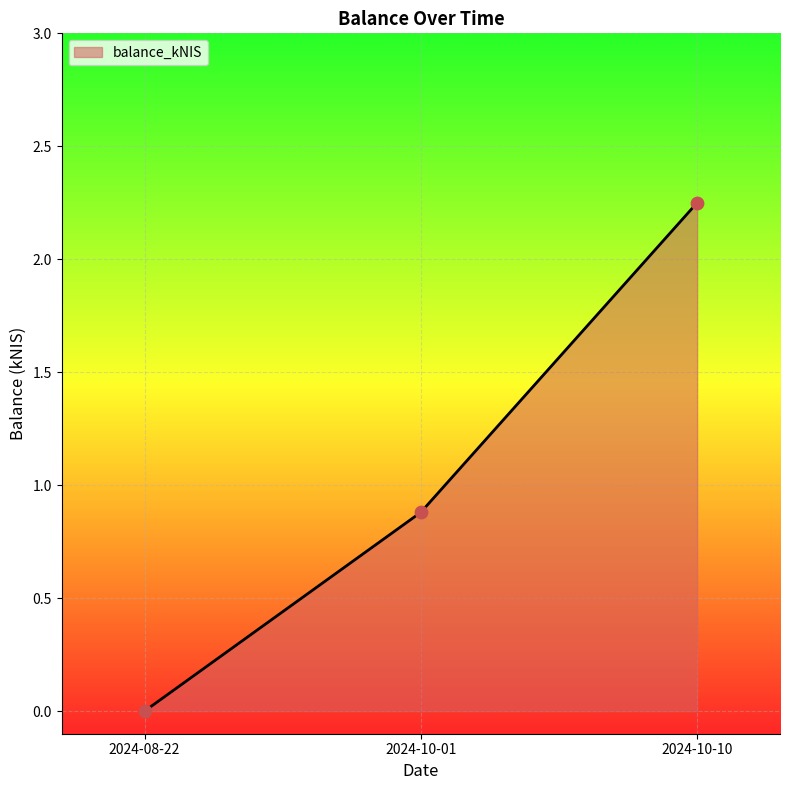

What is the change in value from 2024-10-01 to 2024-10-10?

+1.4